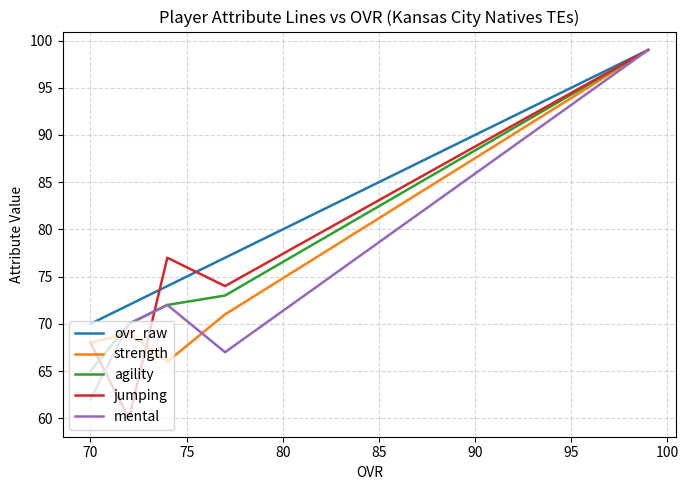

What is the average value of the mental series?

74